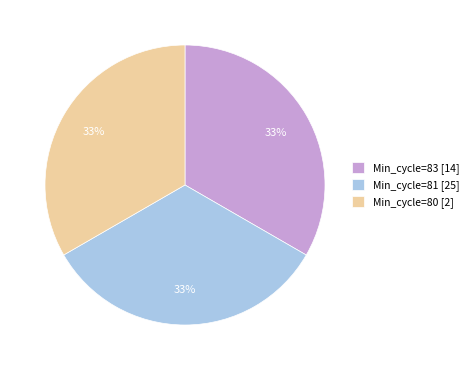

To the nearest percent, what portion does Min_cycle=83 represent?

33%